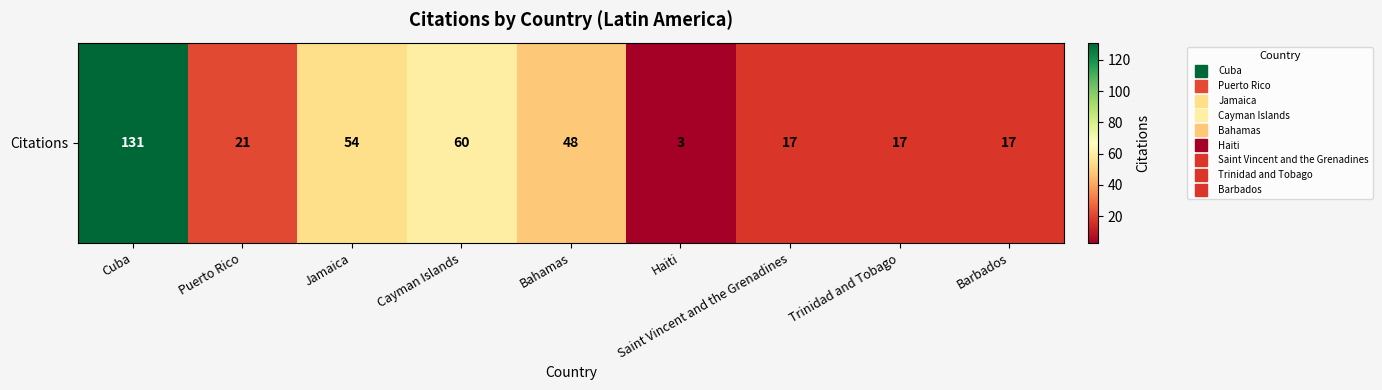

How many series are shown in this chart?

1